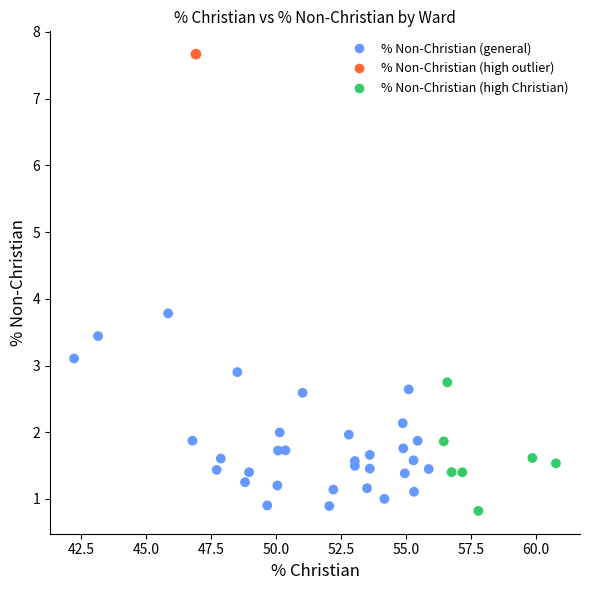

What Y value in the scatter plot is closest to 4?

3.8